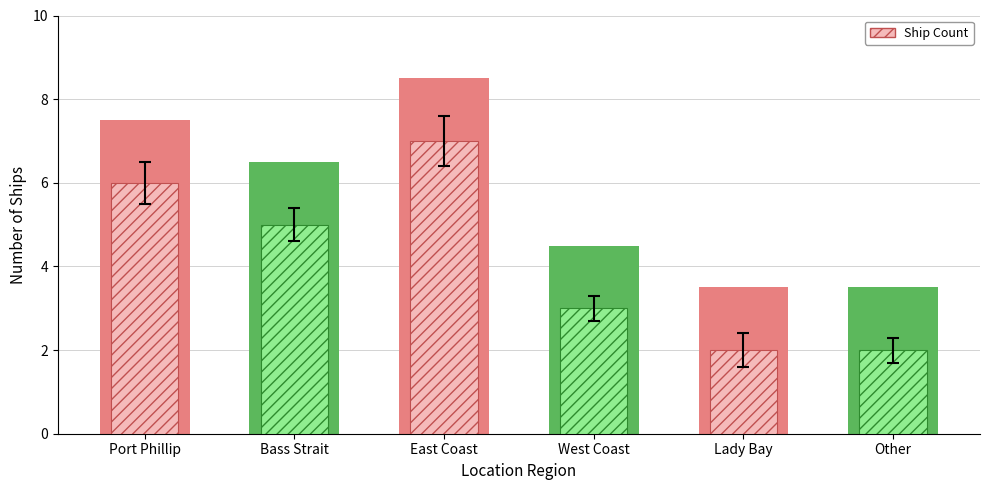

Count the number of data series in this chart.

1